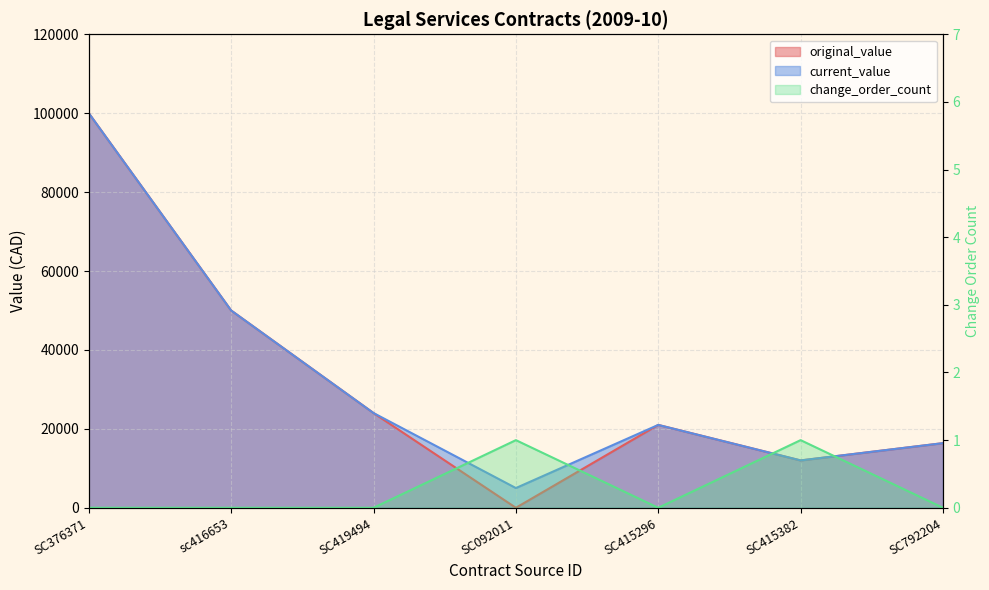

What is the label of the 1st point from the right?

SC792204